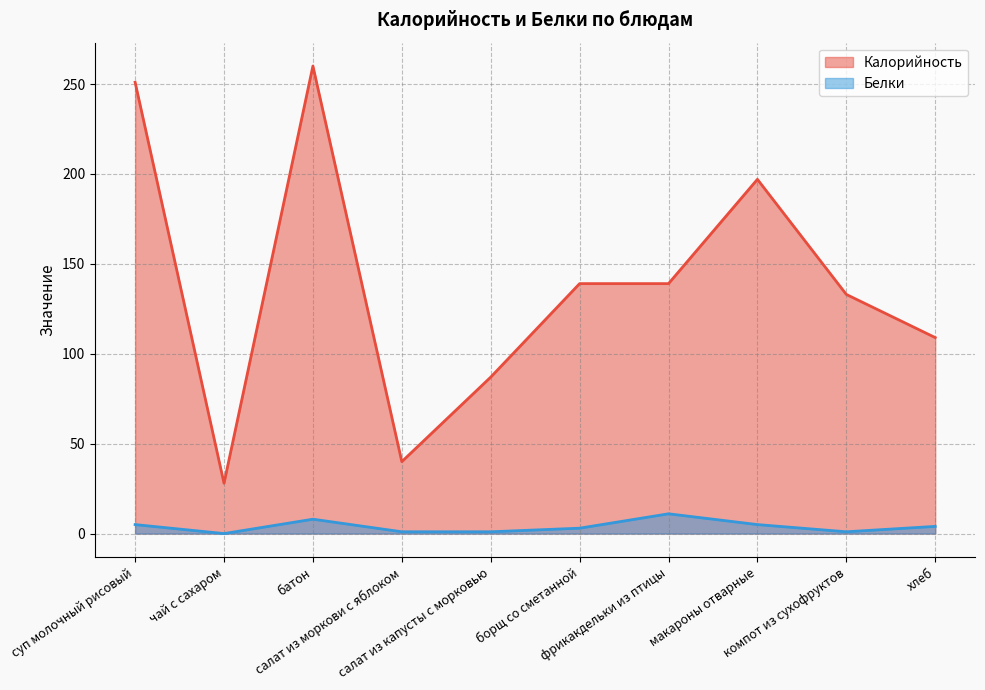

Count the number of categories in the chart.

10